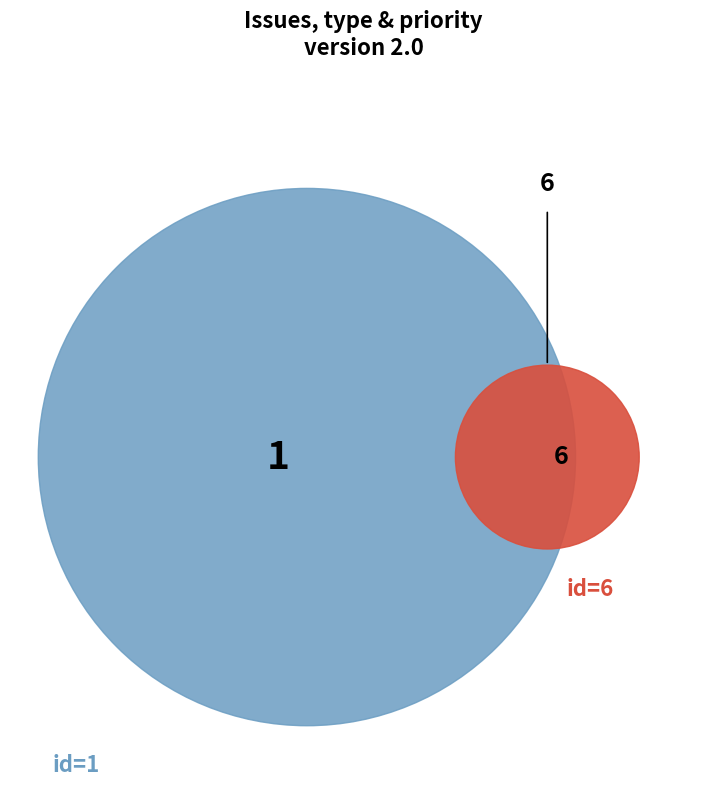

Do 6 and 1 together represent more than half of the pie?

Yes